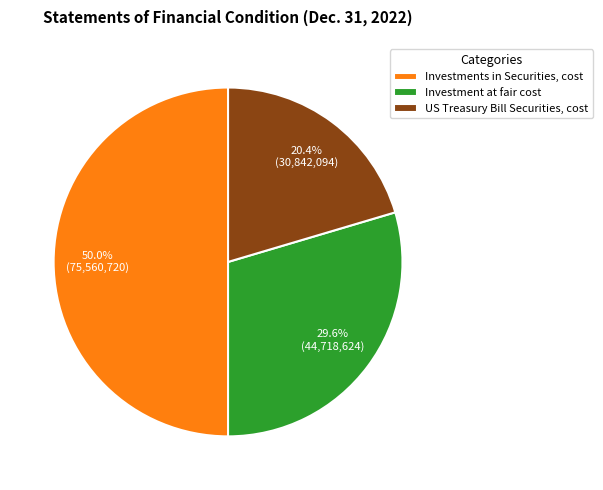

To the nearest percent, what percentage of the pie is US Treasury Bill Securities, cost?

20%